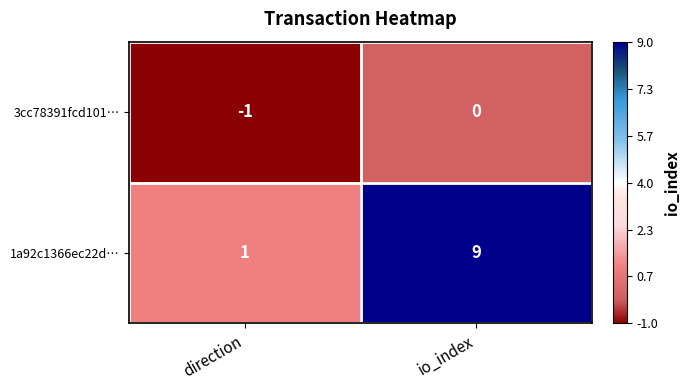

Rank the categories by 3cc78391fcd101… value from lowest to highest.

direction, io_index